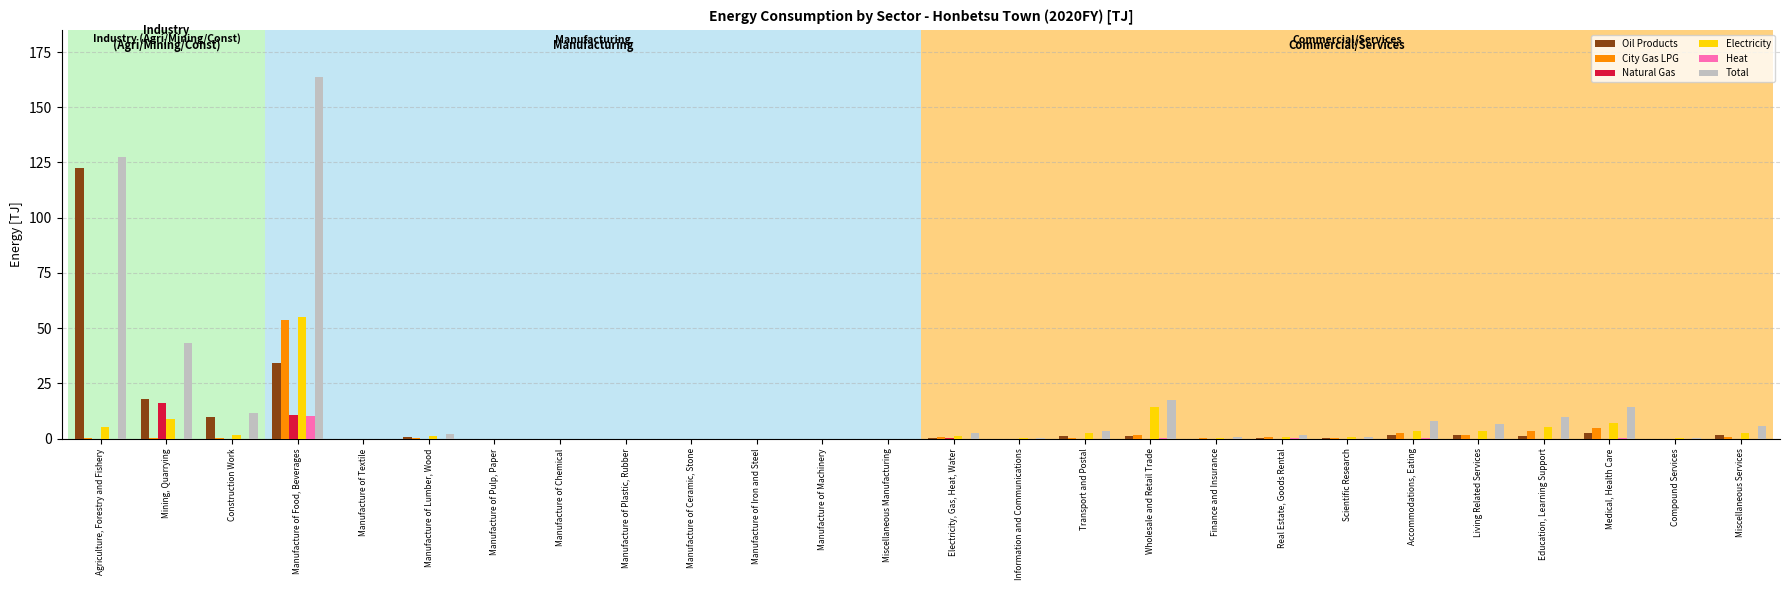

How many groups of bars are there?

26